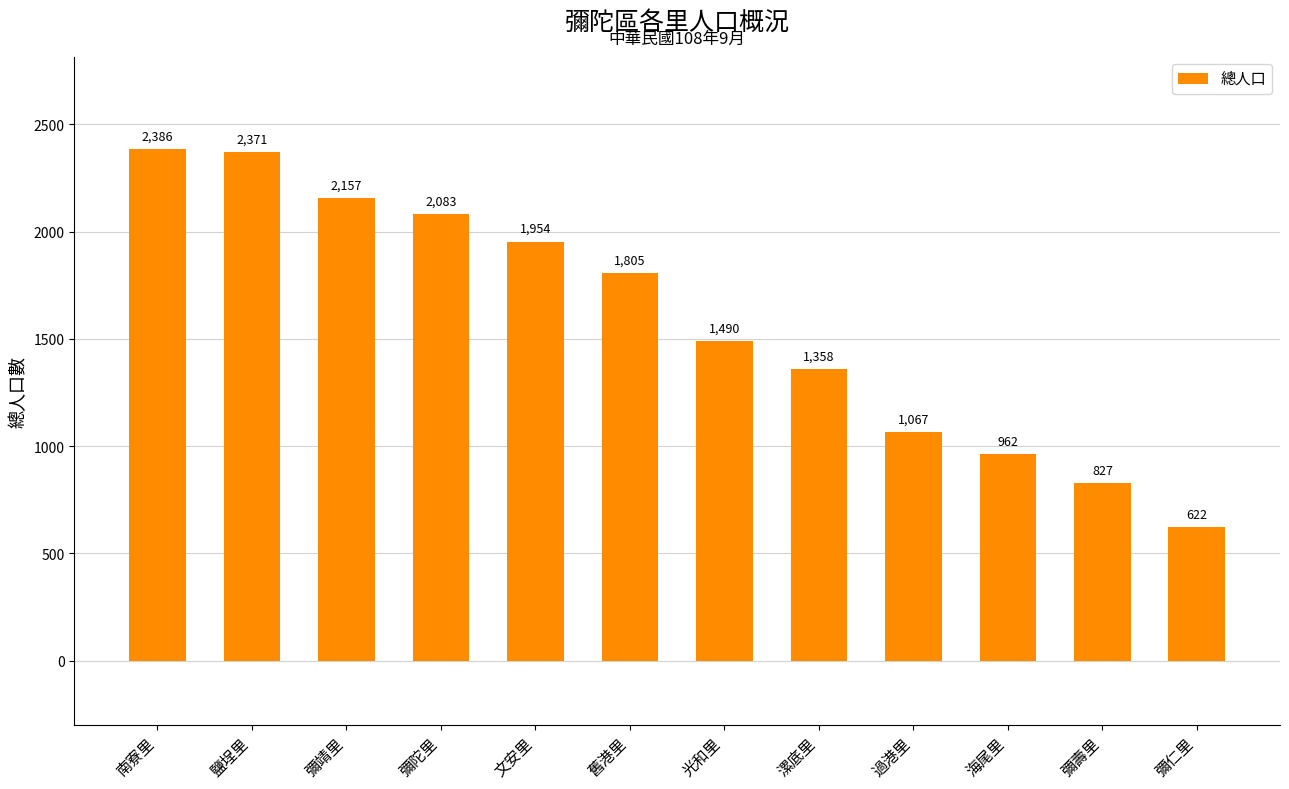

List the labels in order of value, largest first.

南寮里, 鹽埕里, 彌靖里, 彌陀里, 文安里, 舊港里, 光和里, 漯底里, 過港里, 海尾里, 彌壽里, 彌仁里